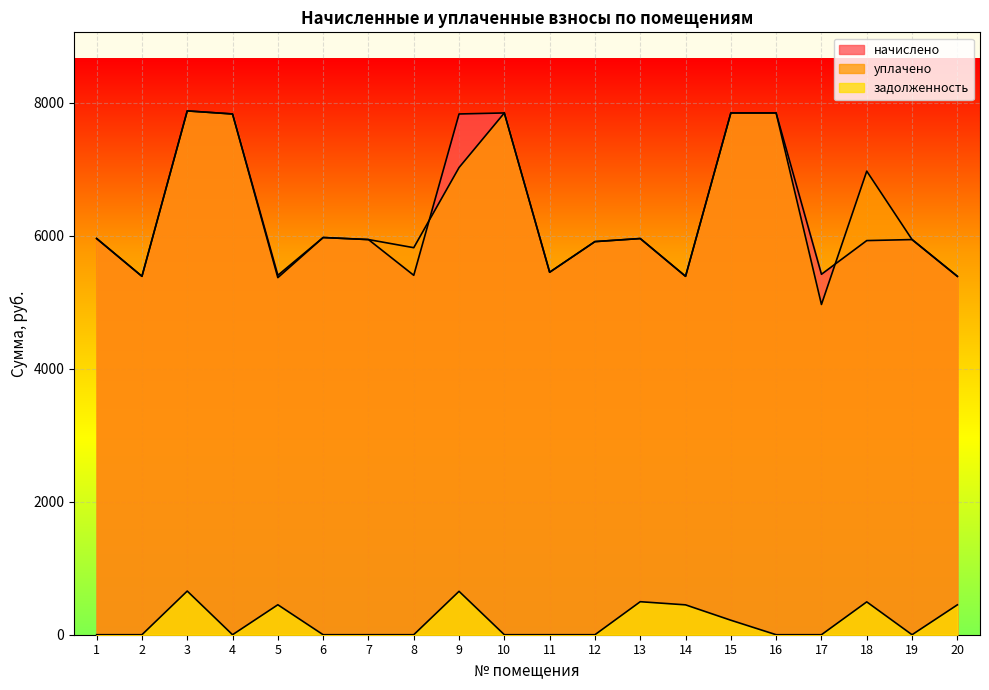

Which category has the highest value in the уплачено series?

3